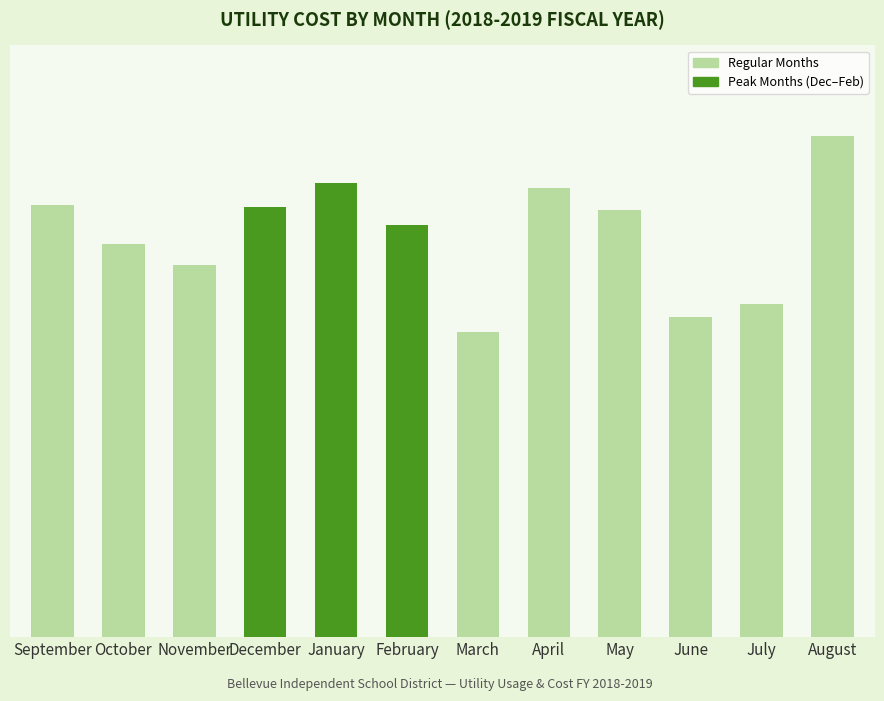

What is the approximate value at July?

3110.0